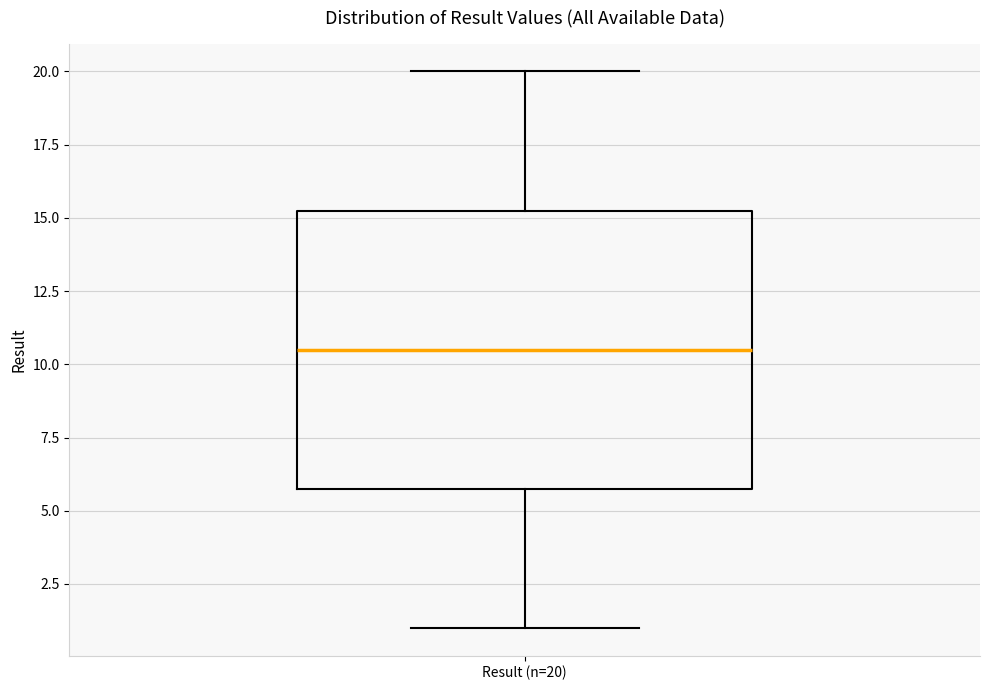

Where does the median line of the box for Result (n=20) sit on the y-axis? The values are not printed on the chart, so give them approximately, as read against the axis.

10.5